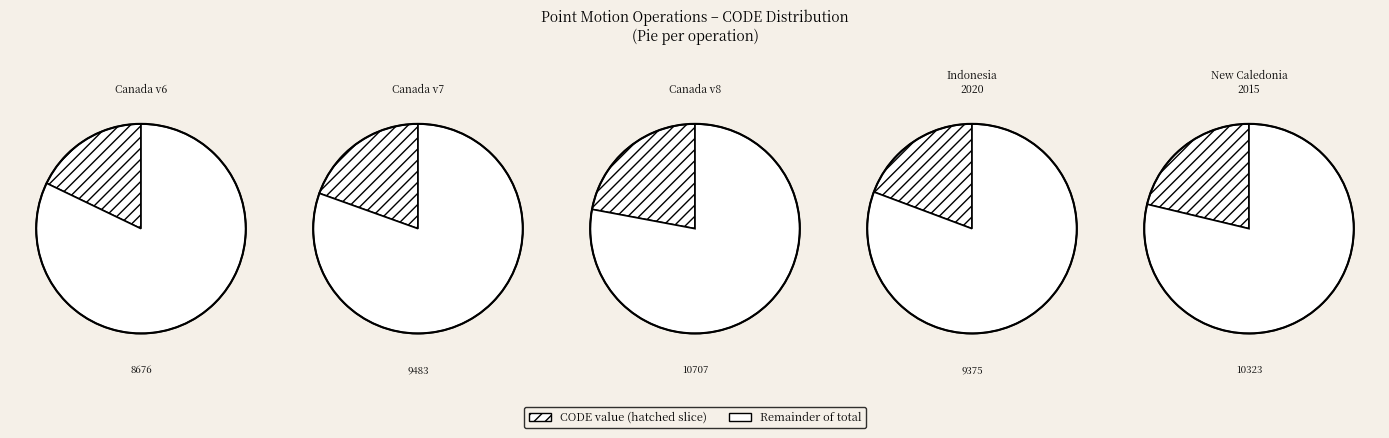

What is the change in value from Canada velocity grid v7 to Canada velocity grid v8?

+1224